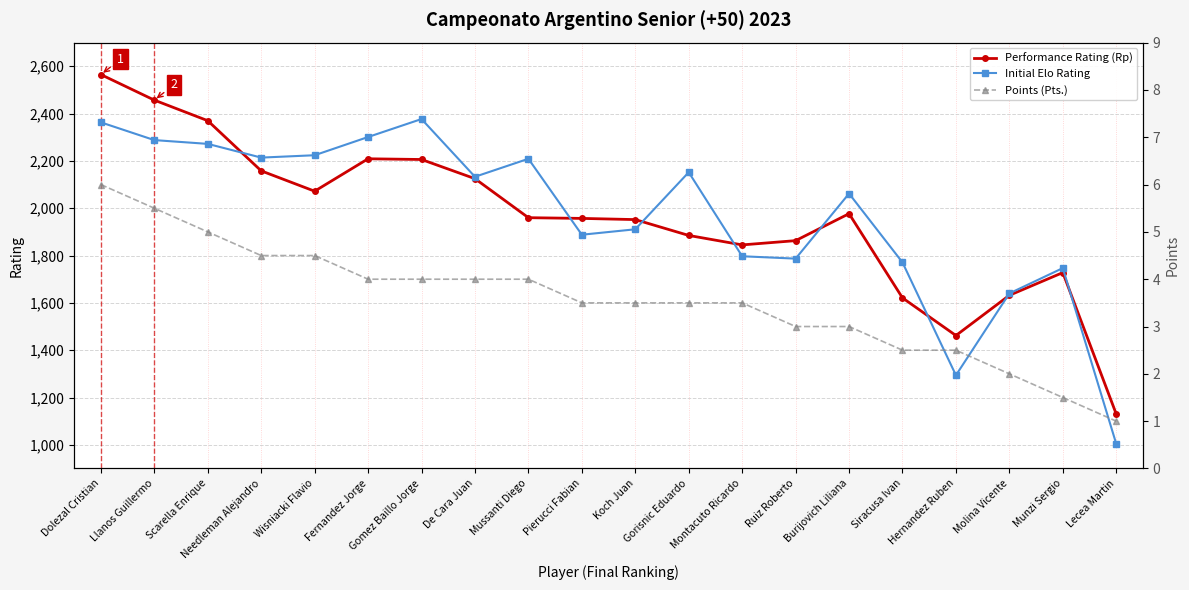

True or false: Performance Rating (Rp) has more than 2 interior local peaks.

True